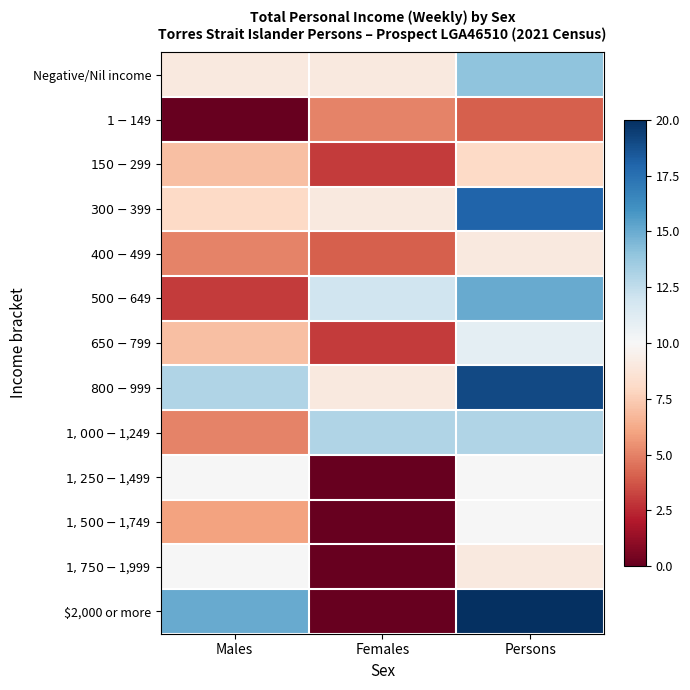

Count the number of data series in this chart.

13